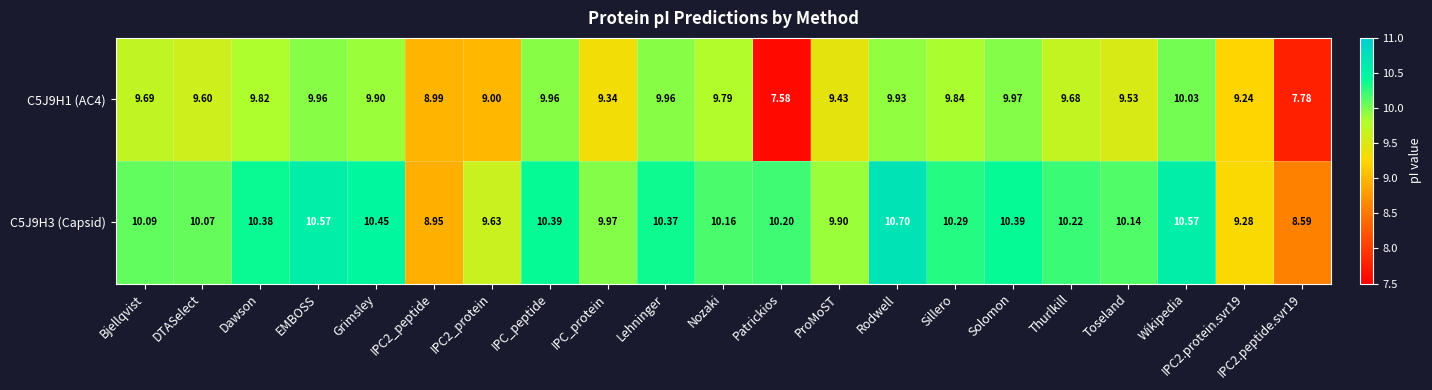

Is the value of C5J9H3 (Capsid) at Dawson greater than the value of C5J9H1 (AC4) at Thurlkill?

Yes